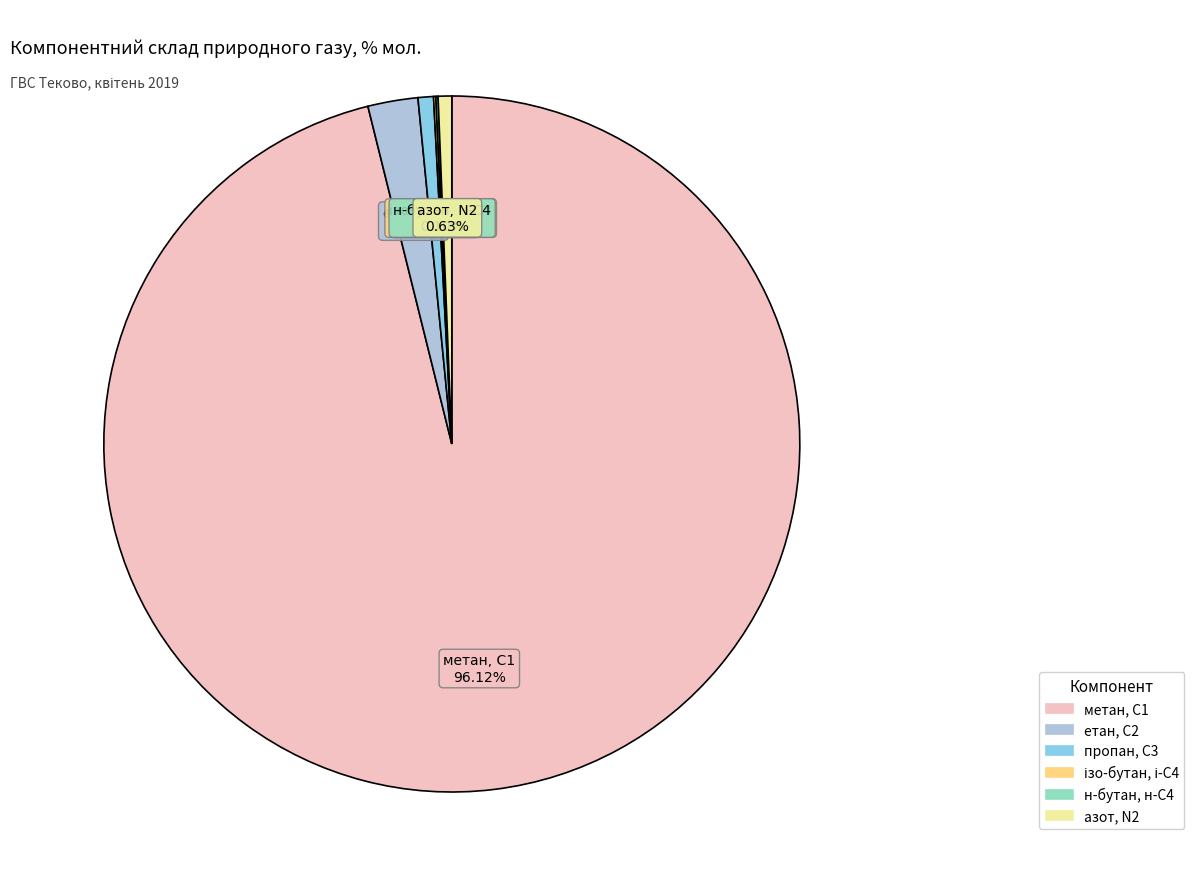

Is there any slice that represents more than half of the pie?

Yes